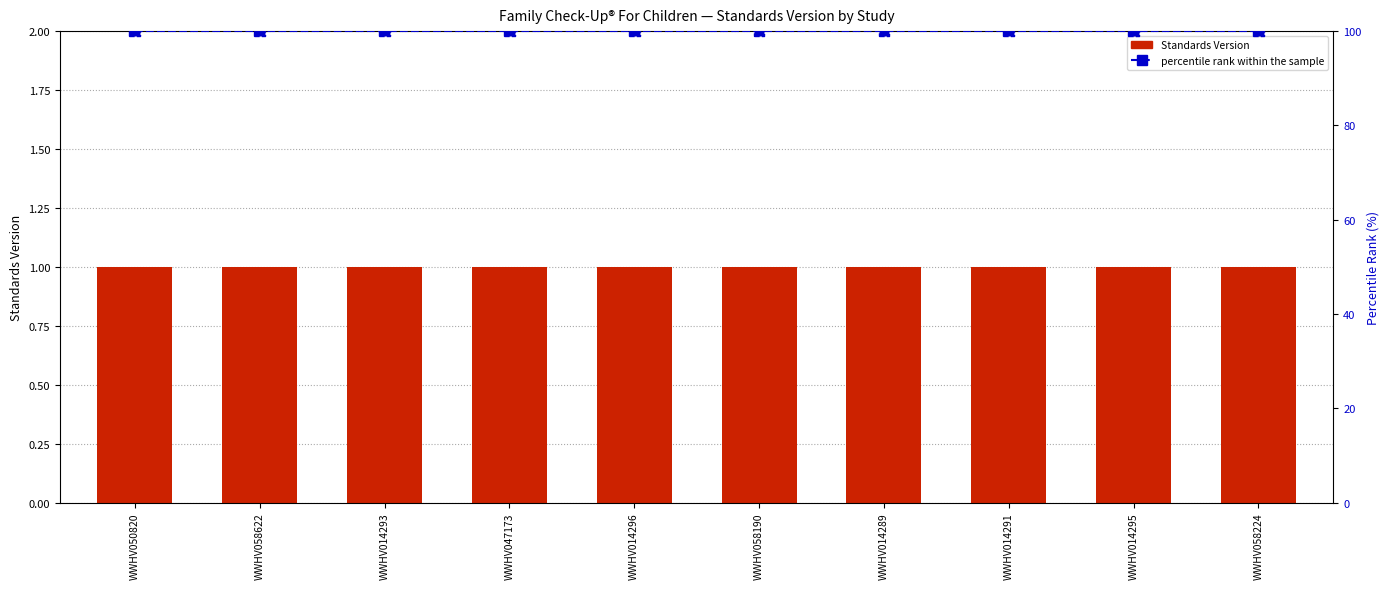

At how many categories does at least one series exceed 58?

10